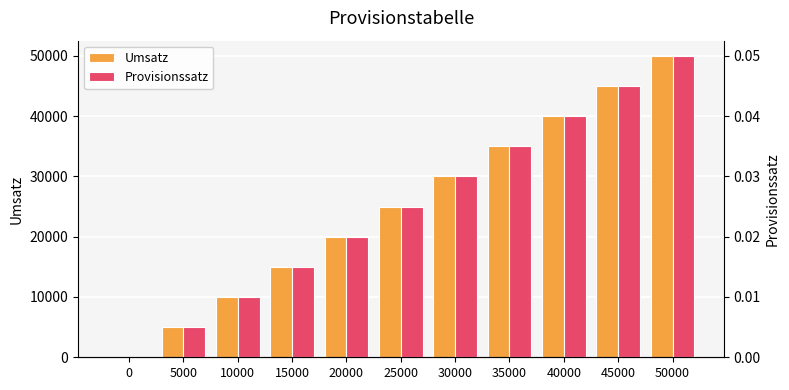

At which label does Umsatz reach its peak?

50000